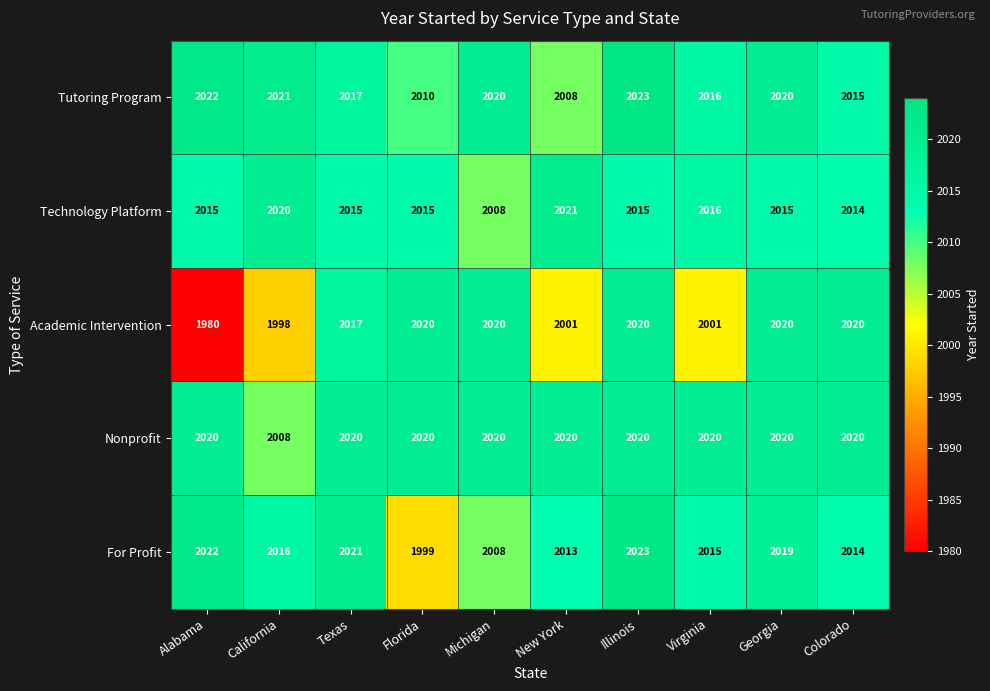

How many series are shown in this chart?

5